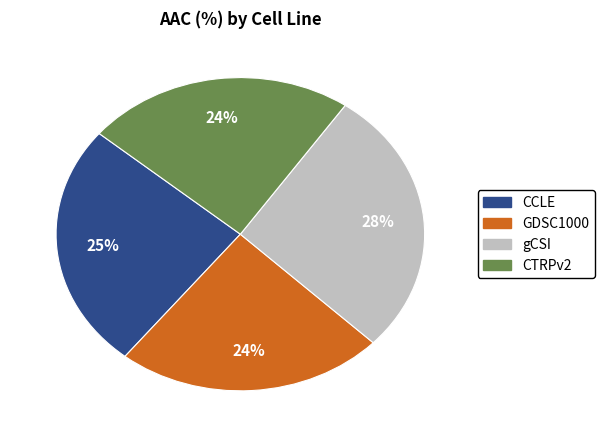

Count the number of slices in the pie.

4